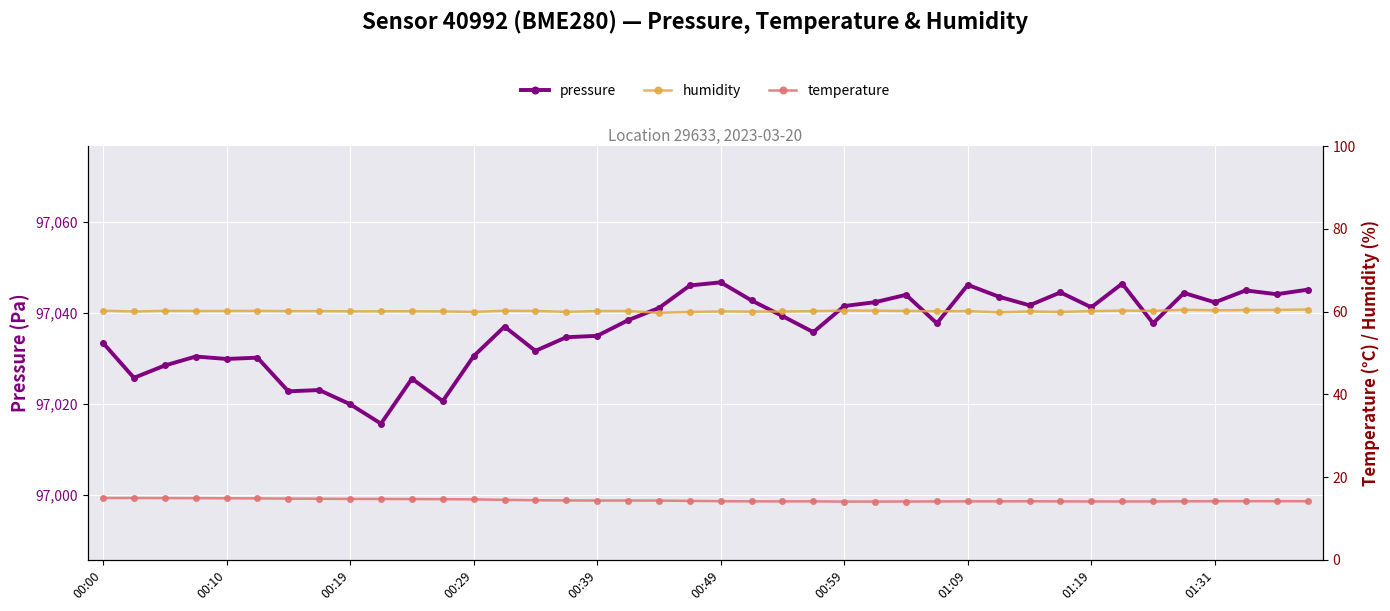

How many lines are shown in the chart?

3